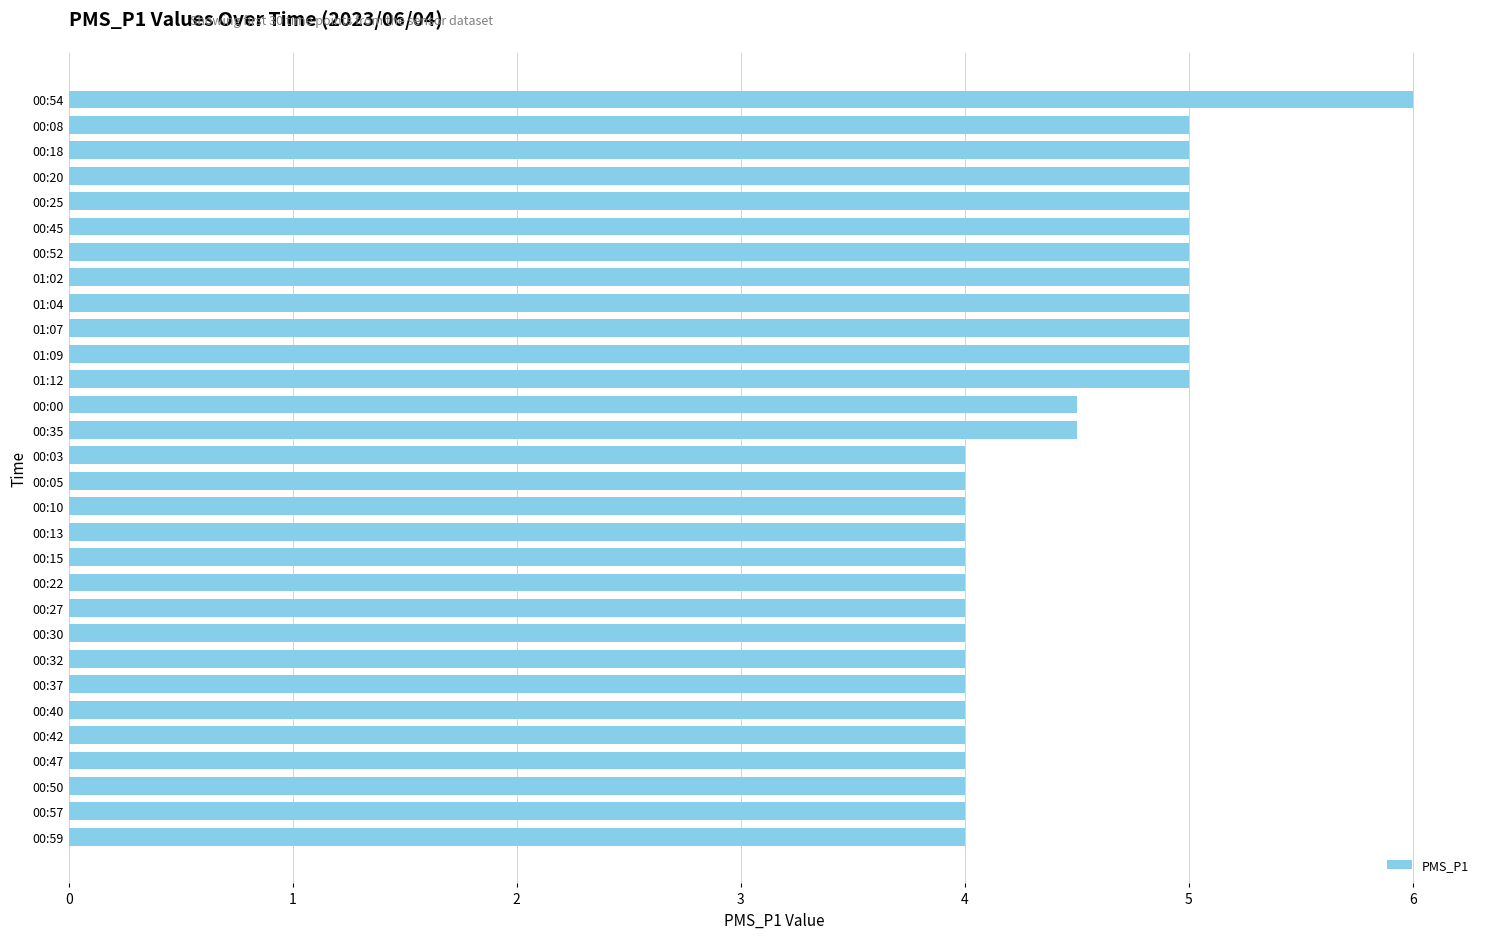

What is the maximum value shown in the chart?

6.0